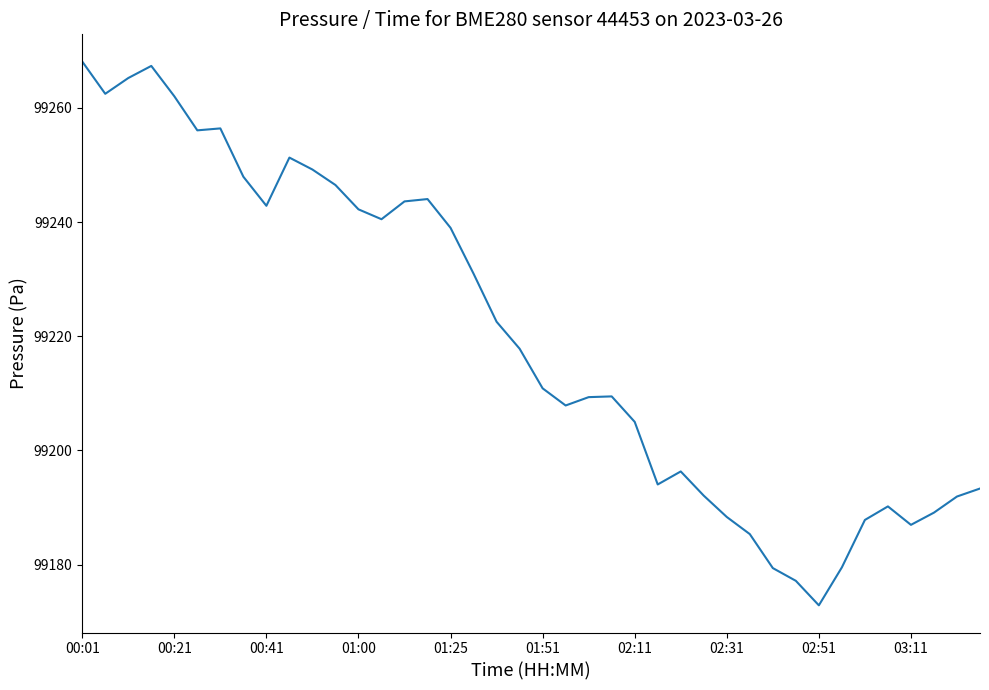

What is the difference between the maximum and minimum values?

95.2